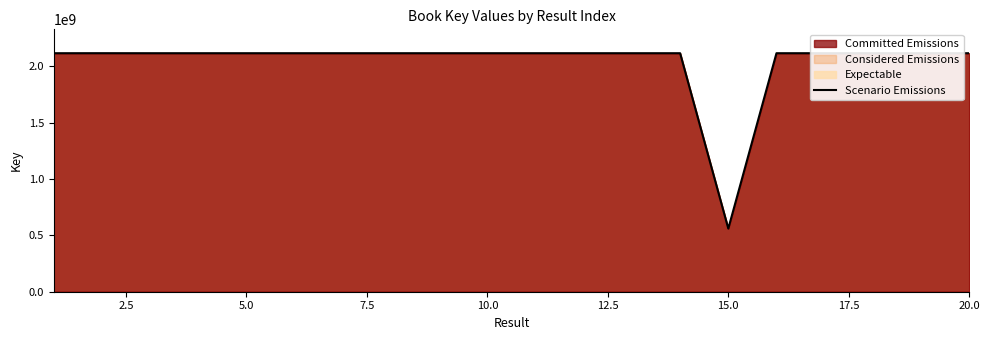

Does the chart have visible grid lines?

No